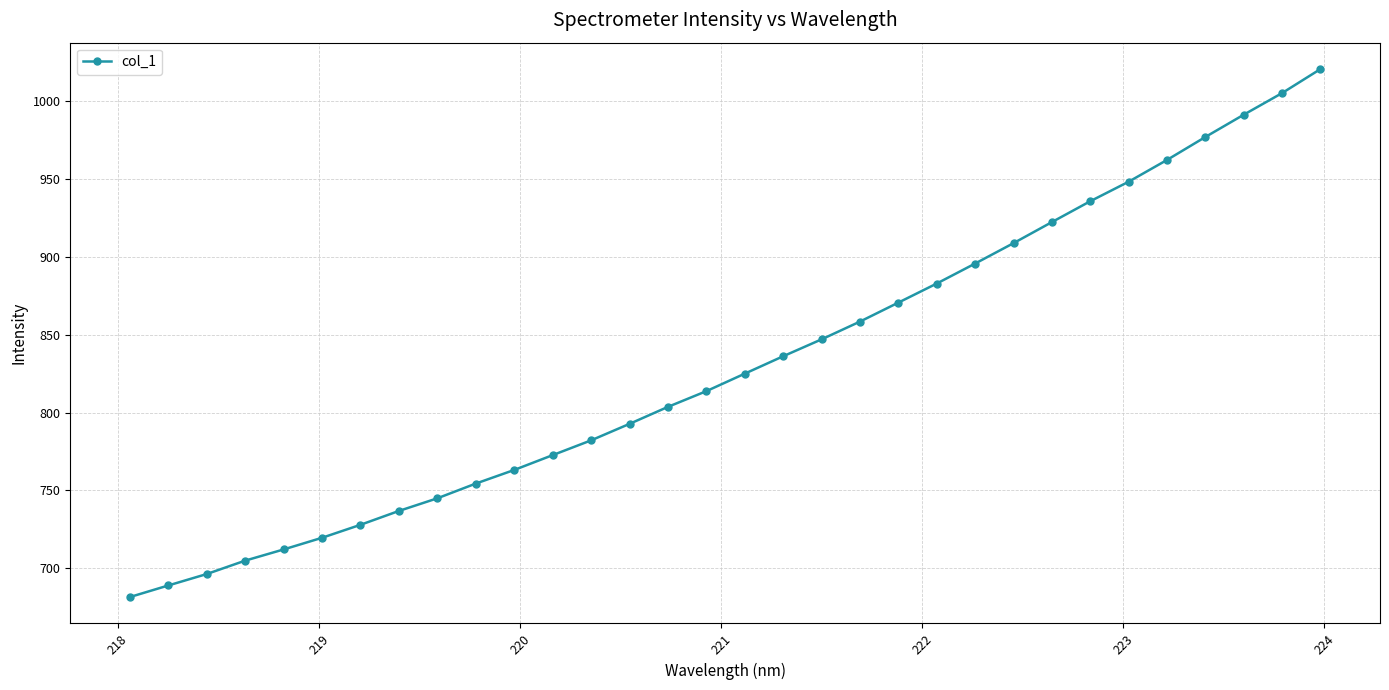

What is the greatest value displayed?

1020.3